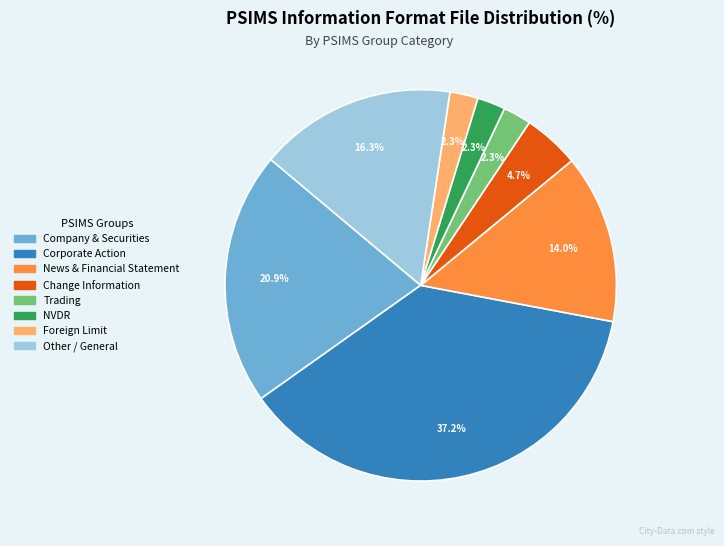

How much of the chart is everything except Trading?

97.7%